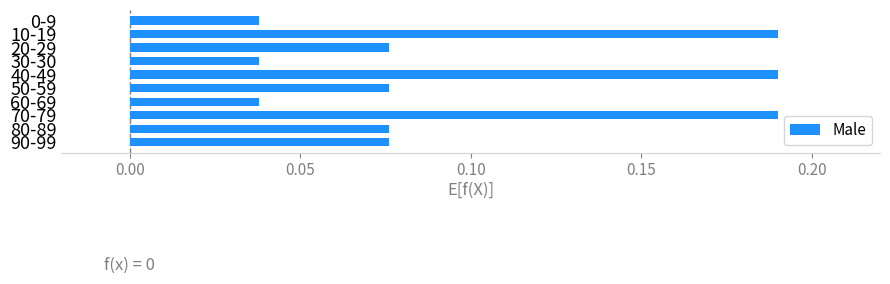

What is the label of the 3rd bar from the top?

20-29